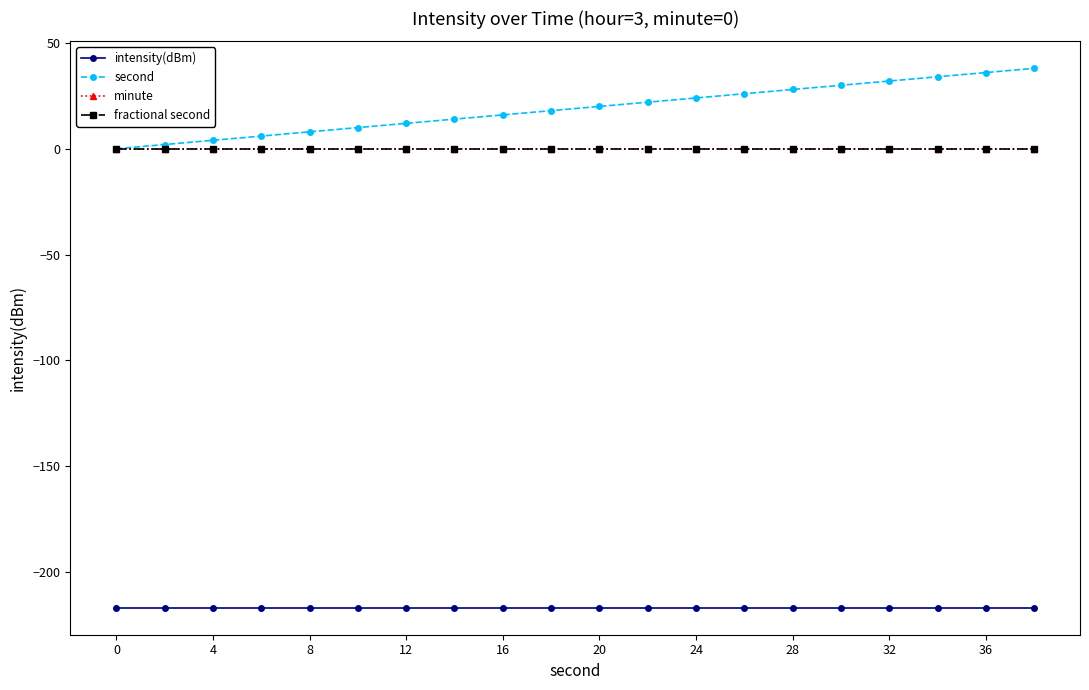

Is this an area chart (filled region under the line)?

No